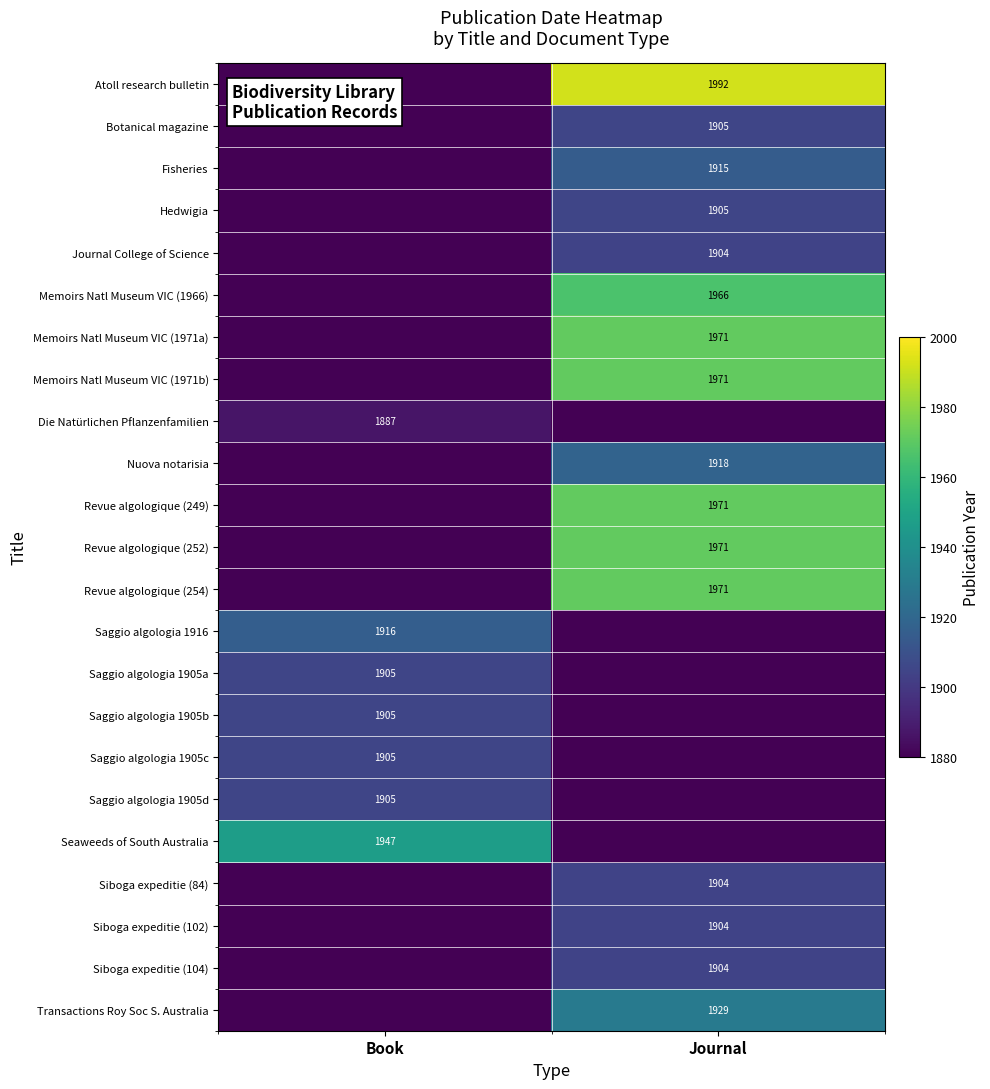

True or false: Atoll research bulletin has a value of 1992 at Journal.

True